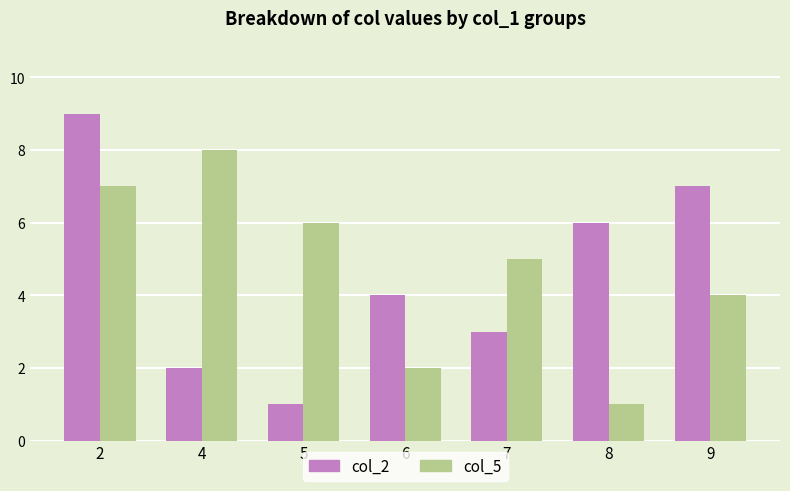

What are all the series names shown in the legend?

col_2, col_5